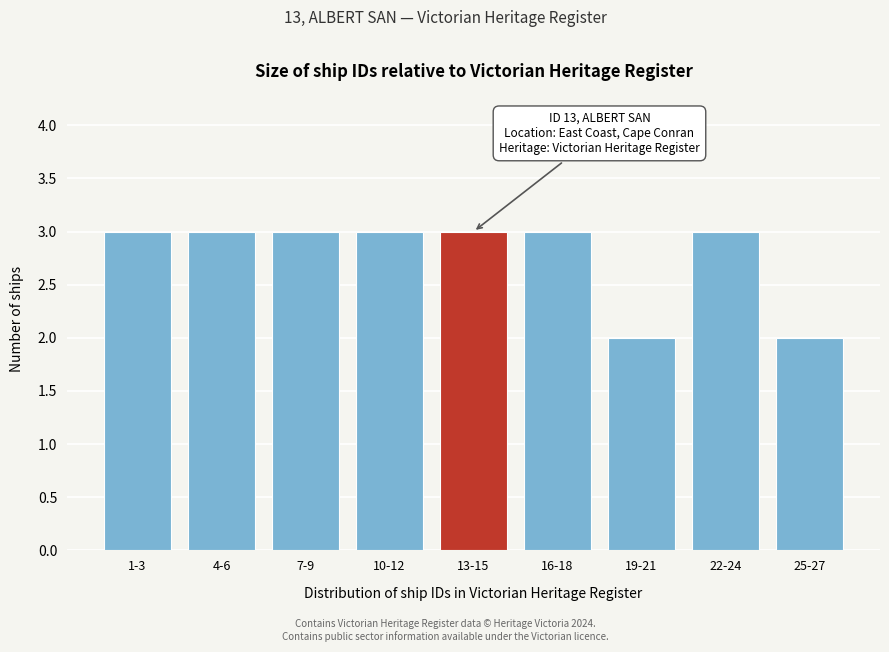

Reading left to right, transcribe all the data shown in this chart.

3	3	3	3	3	3	2	3	2